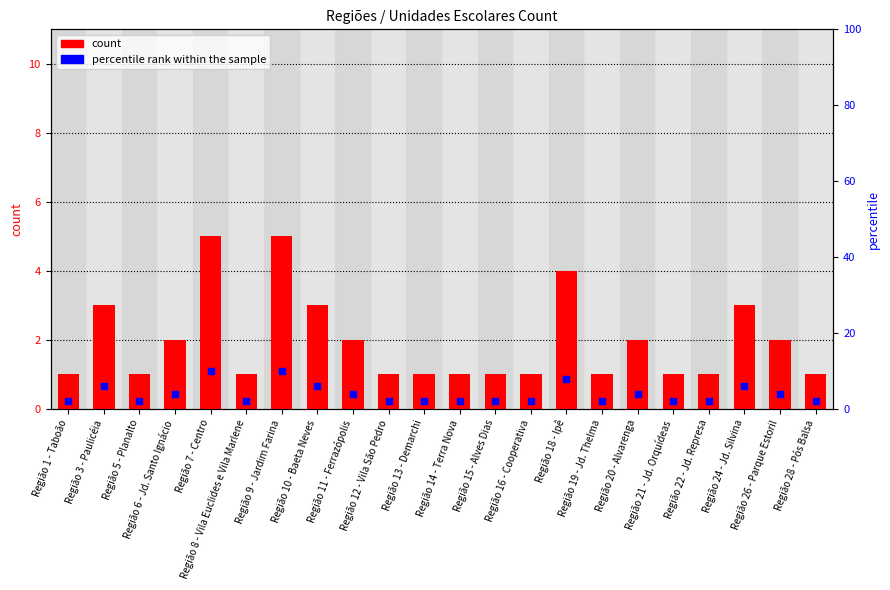

What is the total value across all series at Região 1 - Taboão?

3